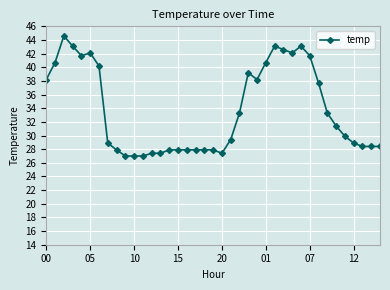

Reading right to left, transcribe all the data shown in this chart.

28.4	28.4	28.4	28.9	29.9	31.4	33.3	37.7	41.7	43.1	42.1	42.6	43.1	40.7	38.2	39.2	33.3	29.4	27.4	27.9	27.9	27.9	27.9	27.9	27.9	27.4	27.4	27.0	27.0	27.0	27.9	28.9	40.2	42.1	41.7	43.1	44.6	40.7	38.2